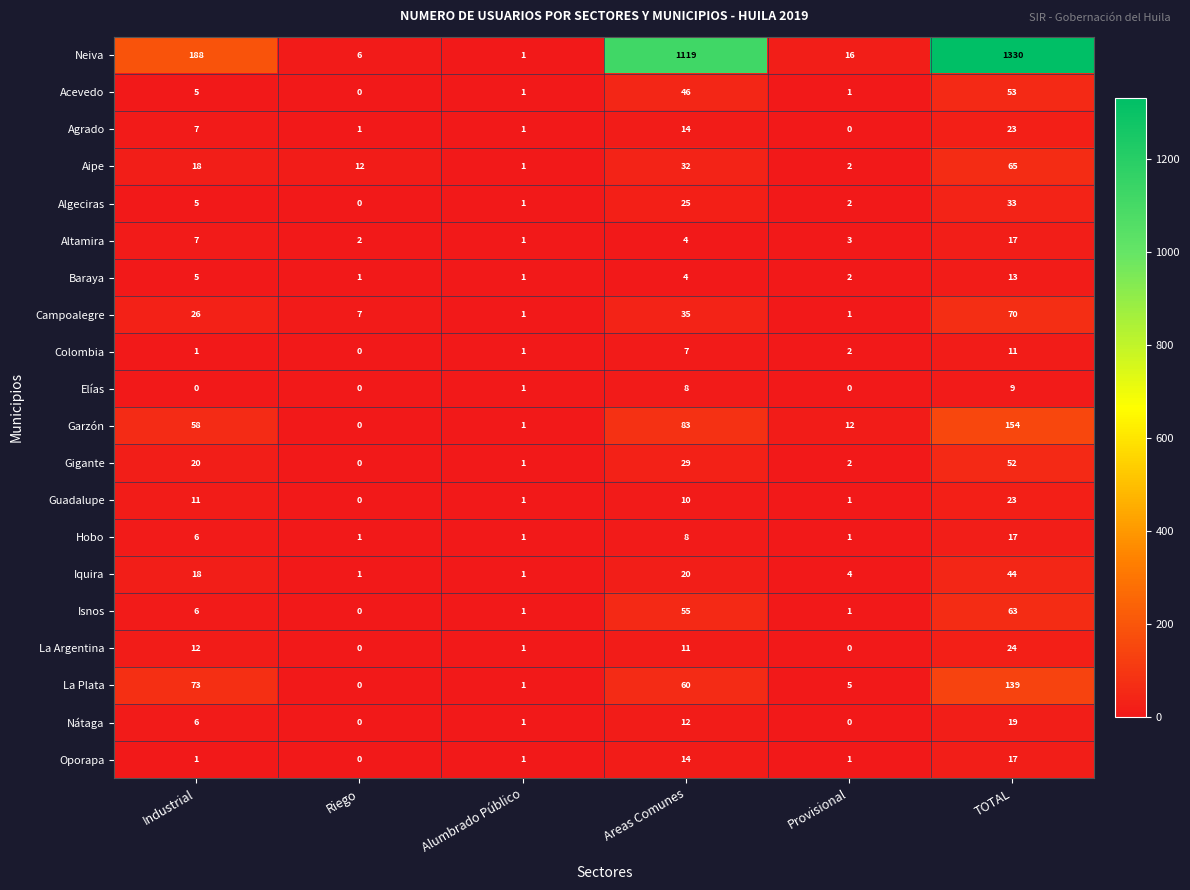

What is the total value across all series at Provisional?

56